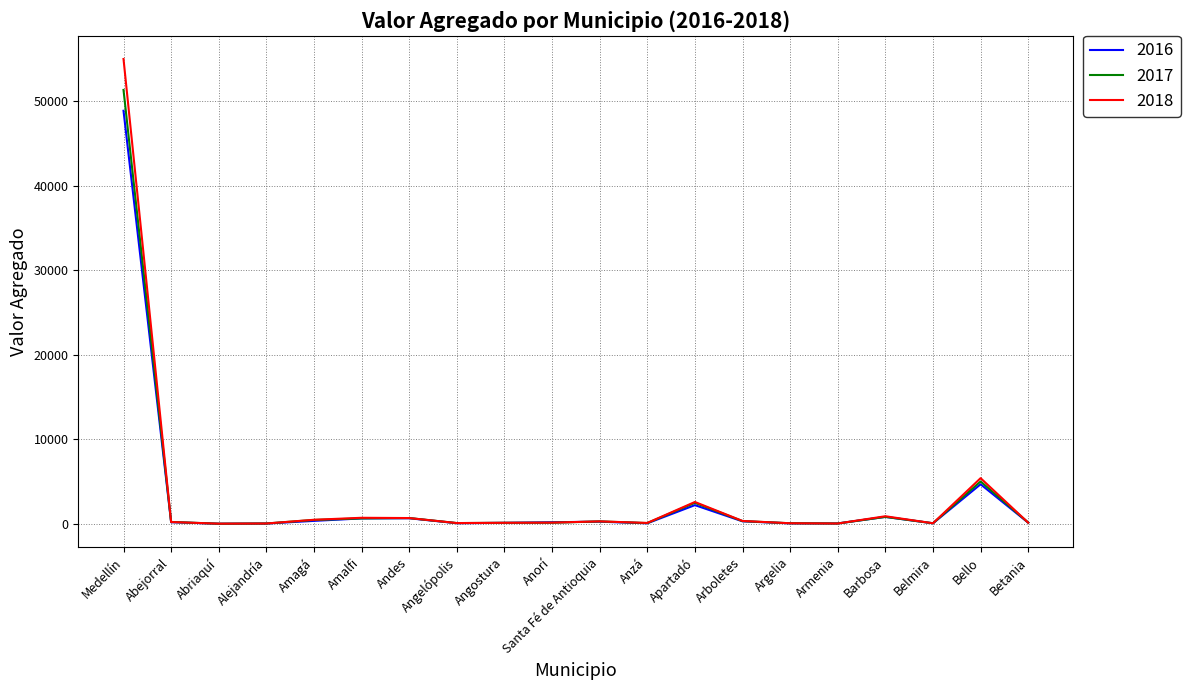

At which label does 2017 first exceed 228?

Medellín